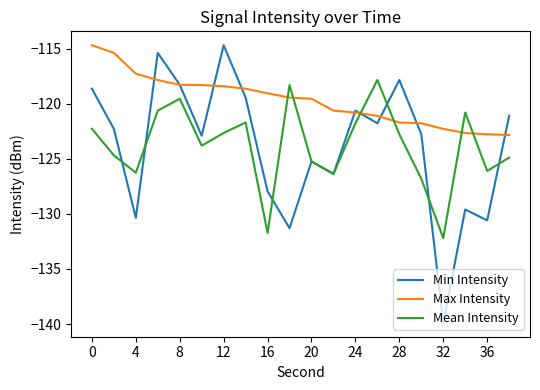

What is the average value of the Max Intensity series?

-119.7